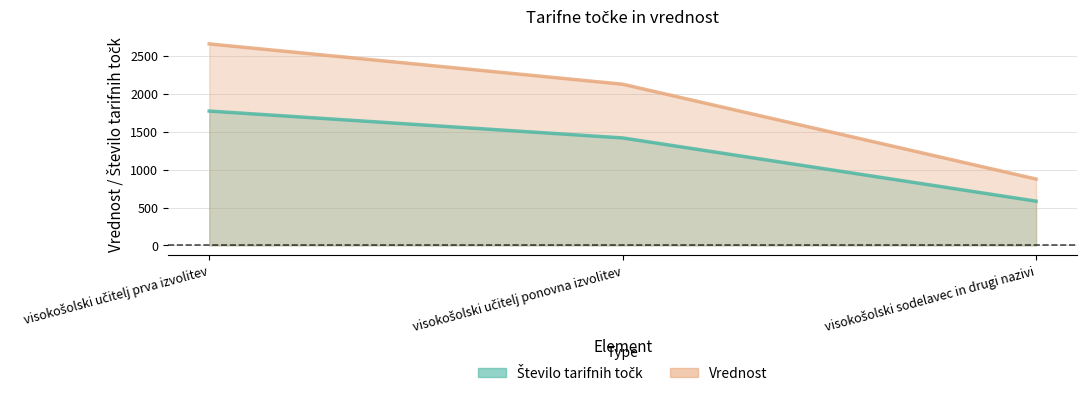

Which label corresponds to the smallest value in the chart?

visokošolski sodelavec in drugi nazivi